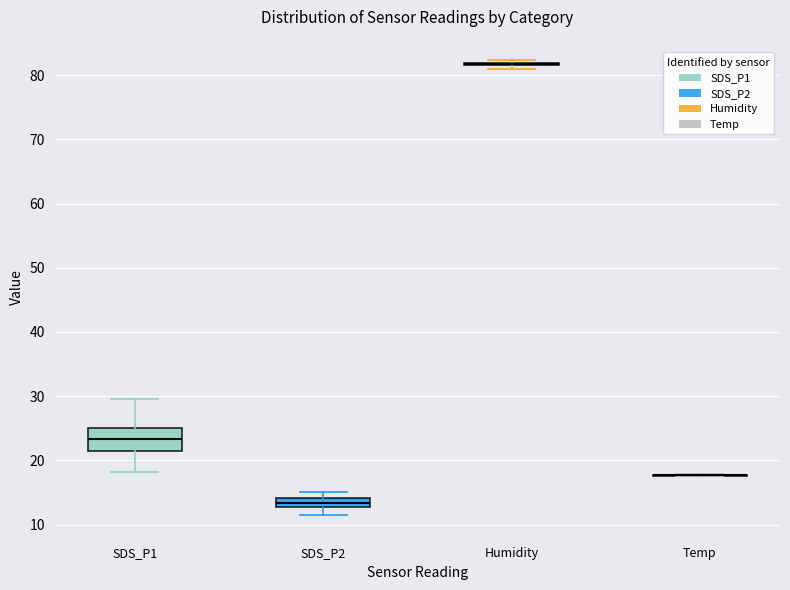

Where is the upper edge of the box for SDS_P1 on the y-axis? The values are not printed on the chart, so give them approximately, as read against the axis.

25